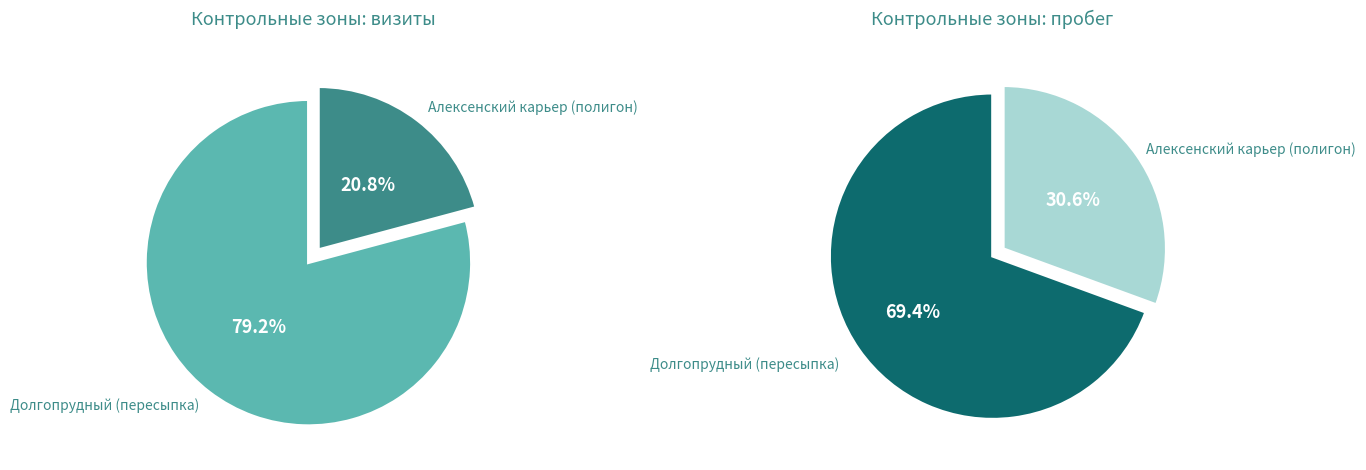

How many slices are in this pie chart?

2